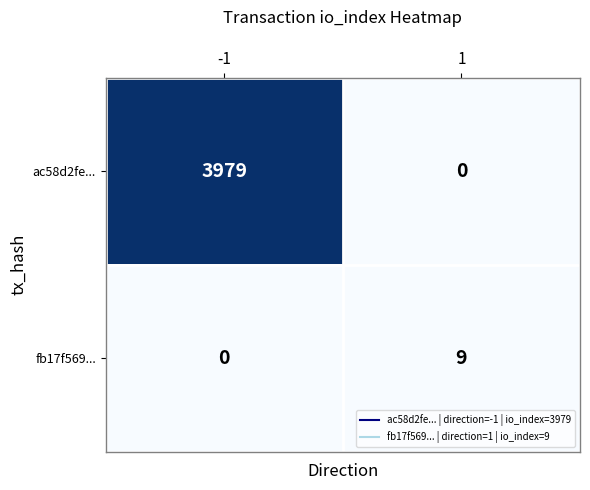

Rank the series by their average value, from highest to lowest.

ac58d2fe..., fb17f569...